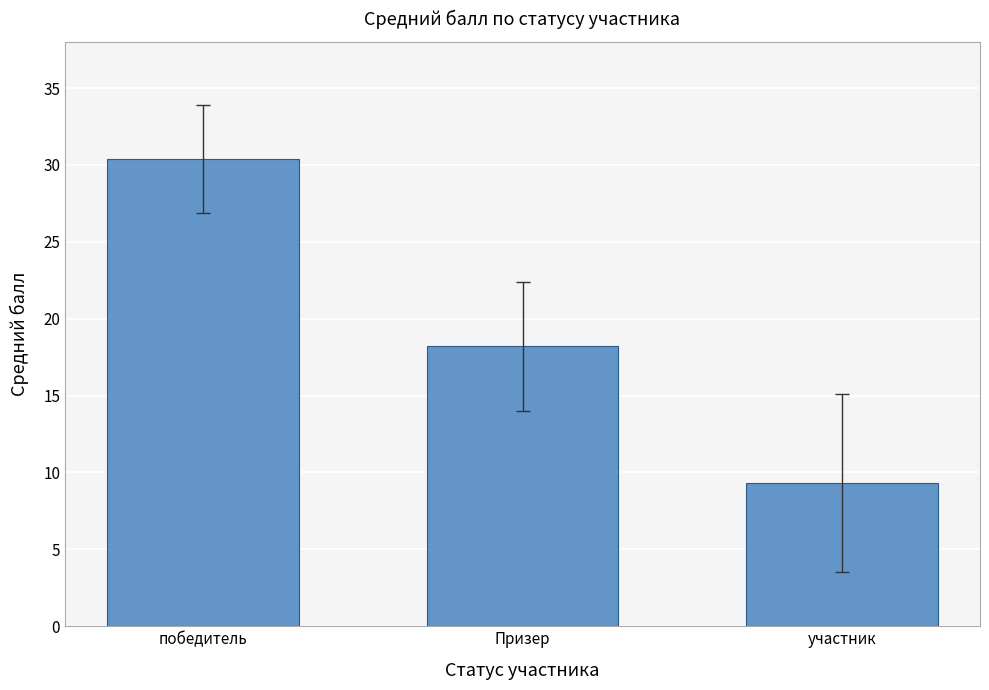

Reading left to right, list all the values displayed in this chart.

победитель=30.4	Призер=18.2	участник=9.3